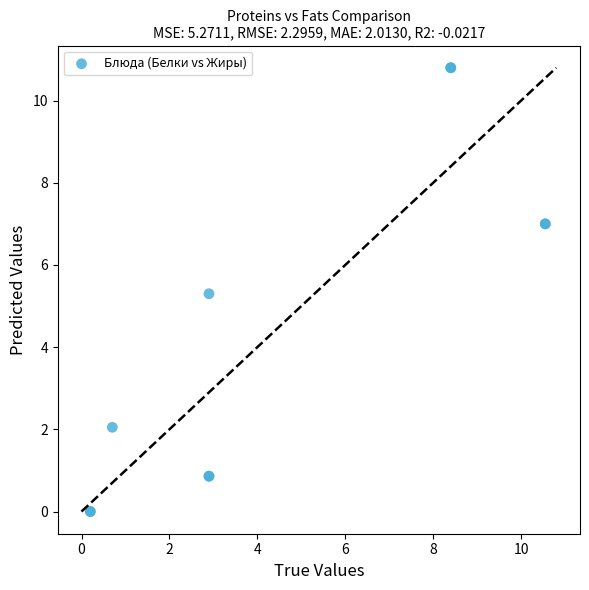

What Y value in the scatter plot is closest to 5?

5.3